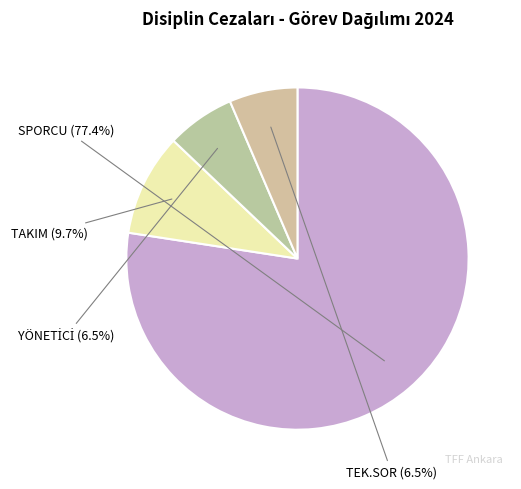

What is the largest slice in the pie chart?

SPORCU